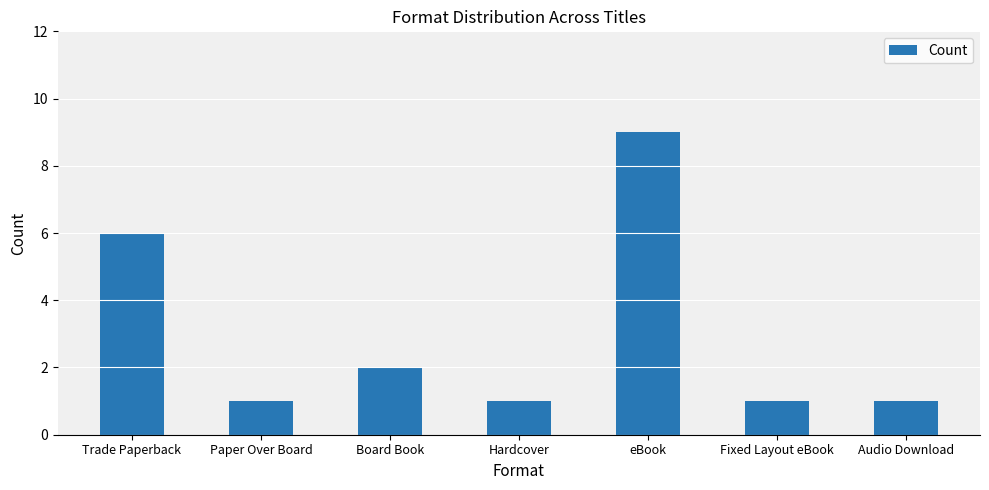

What is the label of the 5th bar from the right?

Board Book